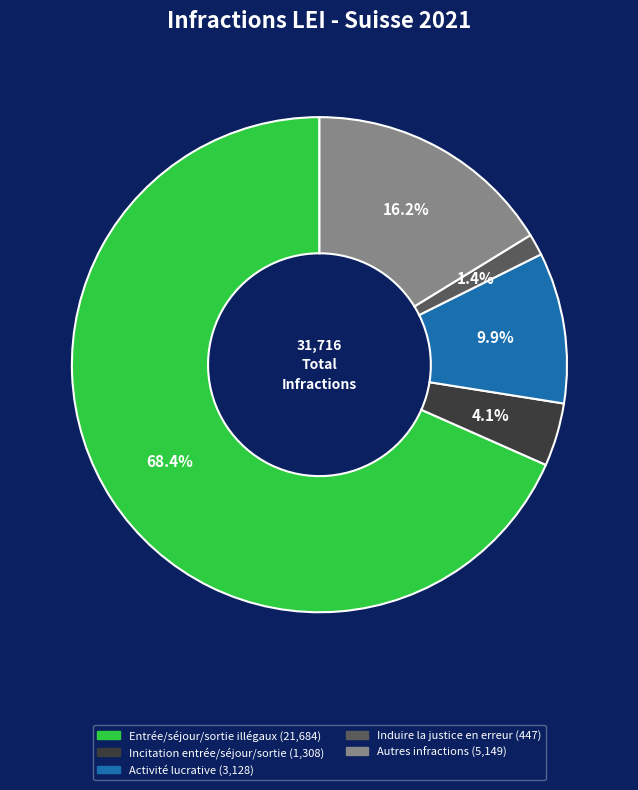

How many segments does this pie chart have?

5